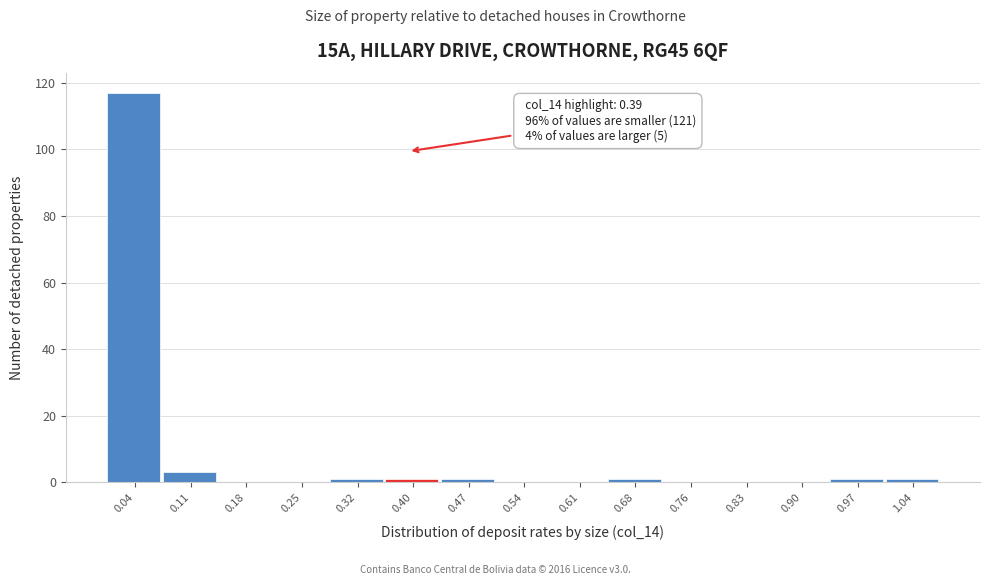

Over which range of the x-axis is the bar tallest?

0.000 to 0.072